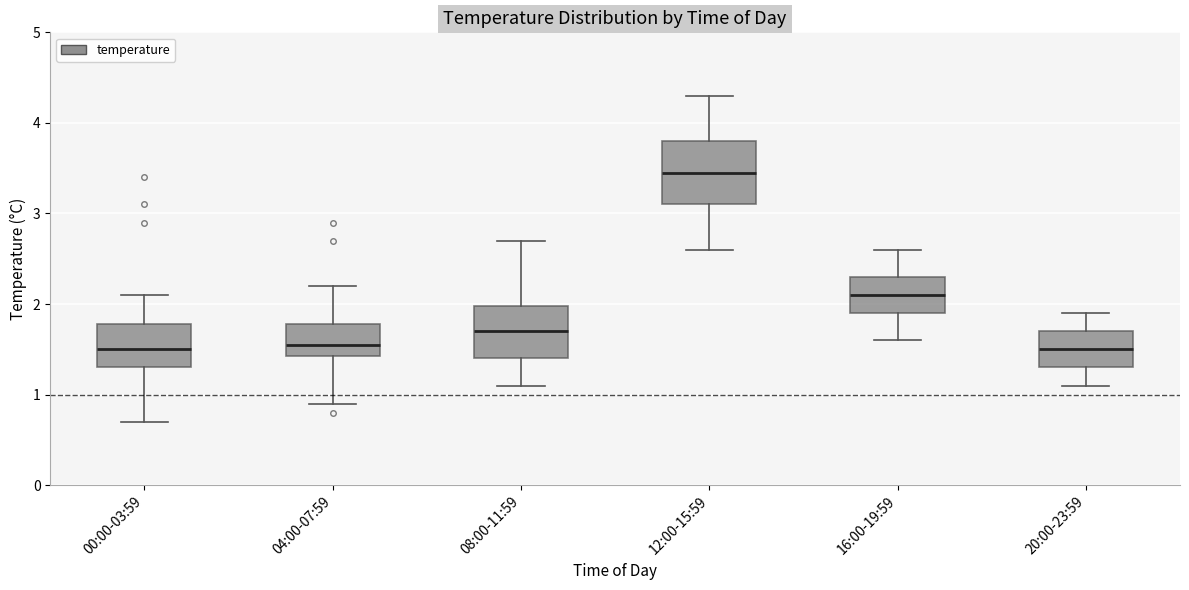

Reading left to right, transcribe this box plot: for each box, give where its median line is, the range the box spans, and where its two whiskers end, as read against the y-axis. The values are not printed on the chart, so give them approximately, as read against the axis.

00:00-03:59: median 1.5, box 1.3 to 1.8, whiskers 0.7 to 2.1
04:00-07:59: median 1.6, box 1.4 to 1.8, whiskers 0.9 to 2.2
08:00-11:59: median 1.7, box 1.4 to 2.0, whiskers 1.1 to 2.7
12:00-15:59: median 3.5, box 3.1 to 3.8, whiskers 2.6 to 4.3
16:00-19:59: median 2.1, box 1.9 to 2.3, whiskers 1.6 to 2.6
20:00-23:59: median 1.5, box 1.3 to 1.7, whiskers 1.1 to 1.9